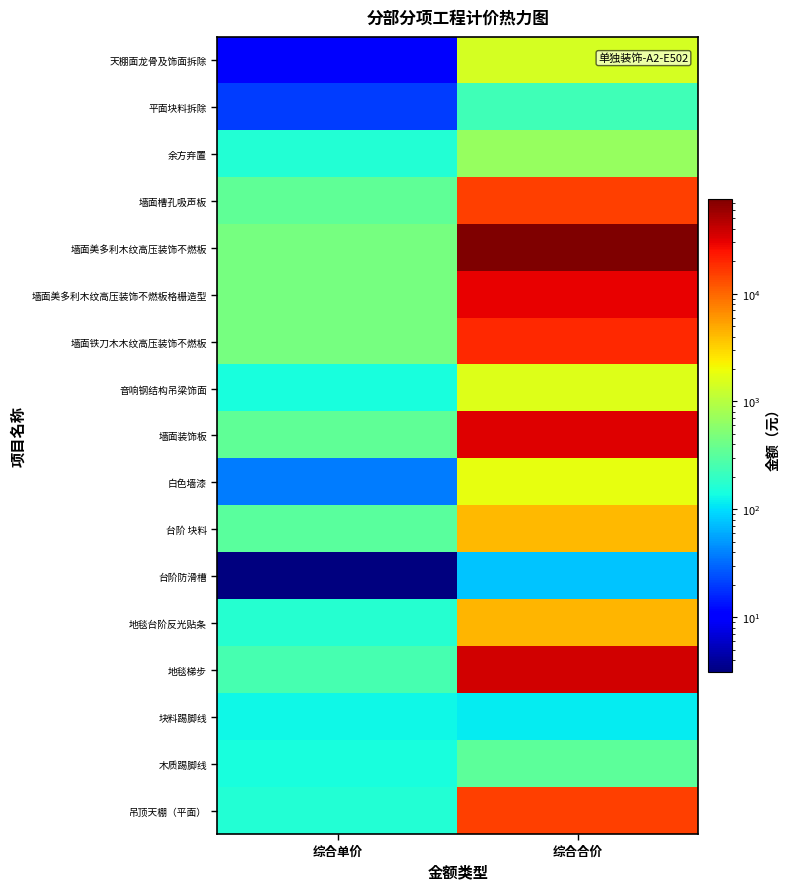

Which series has the largest total across all categories?

墙面美多利木纹高压装饰不燃板